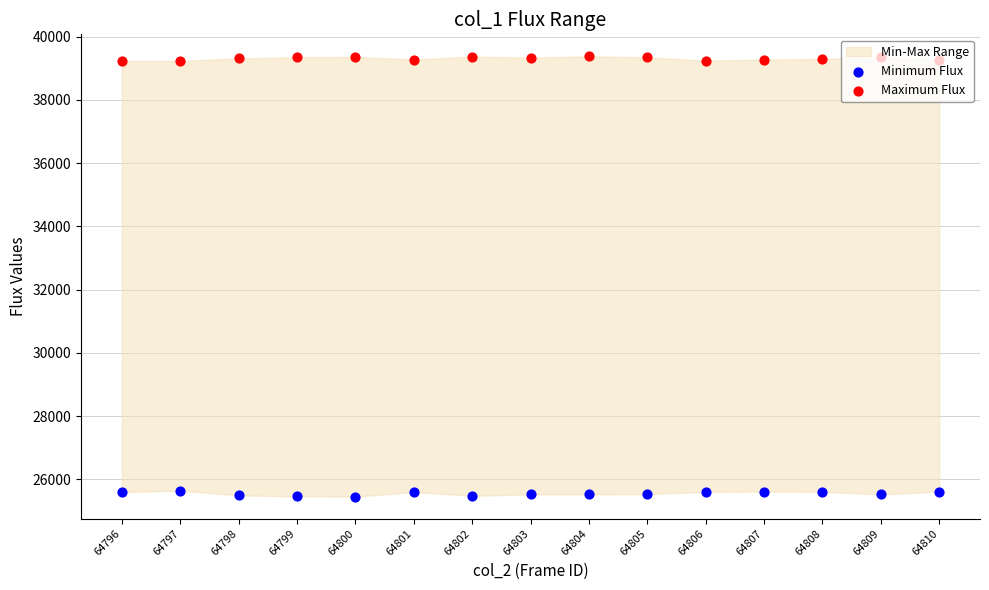

At which category is the sum across all series the highest?

64808